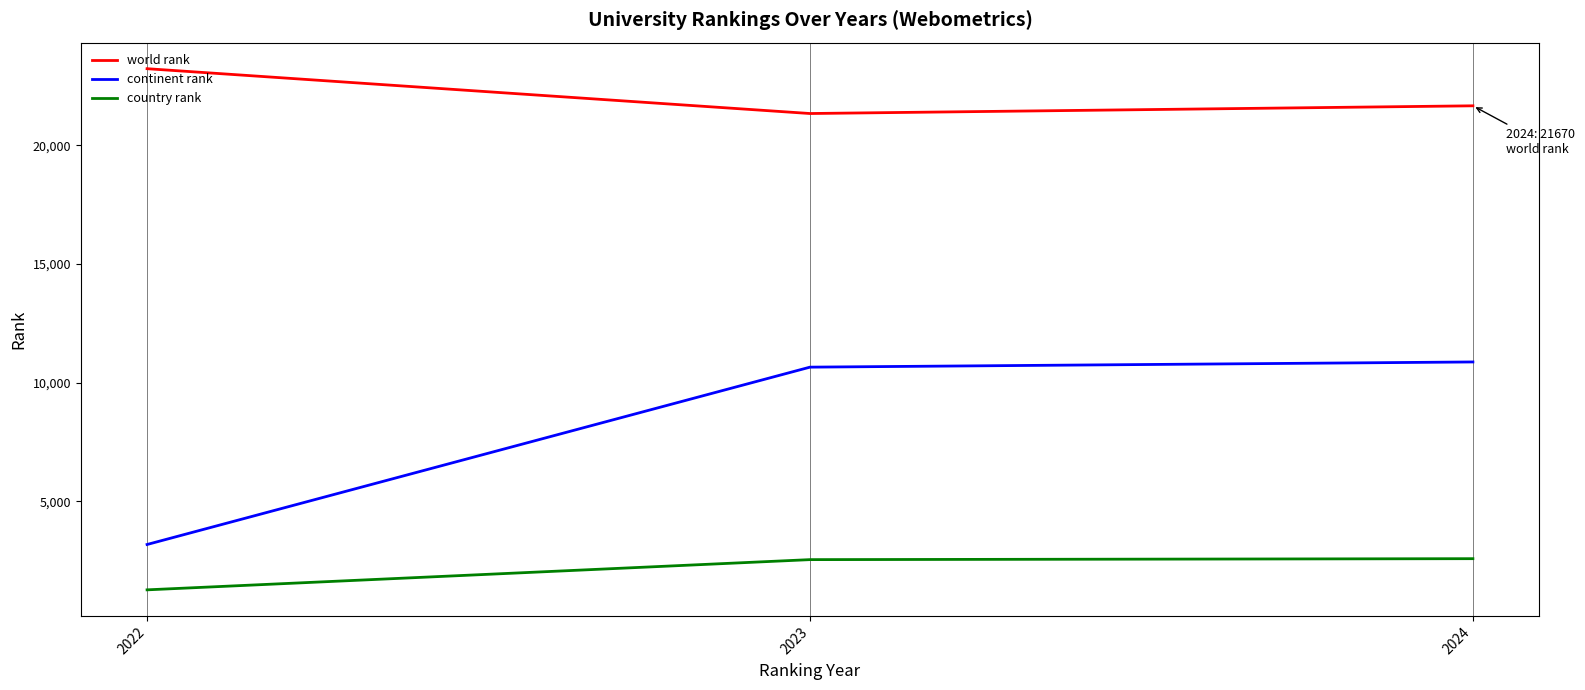

At which label does continent rank reach its minimum?

2022